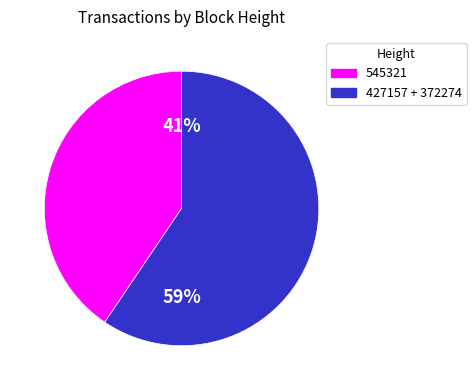

To the nearest percent, what is the average slice percentage?

50%